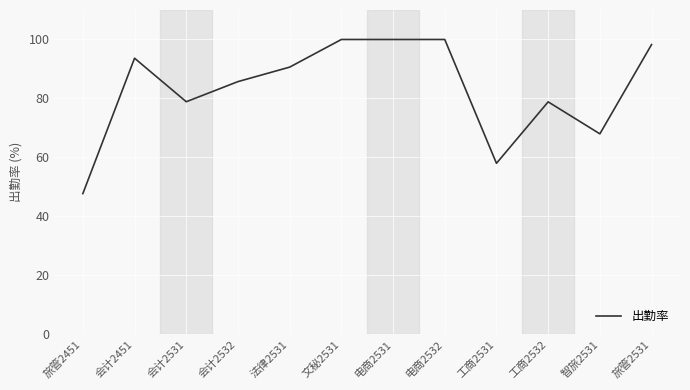

Read the value at 文秘2531.

100.0